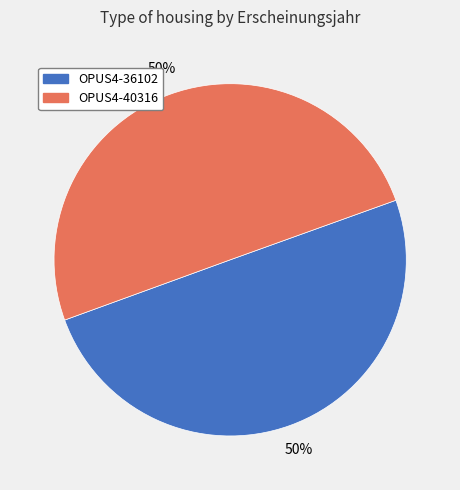

Combined, do OPUS4-40316 and OPUS4-36102 account for over 50%?

Yes